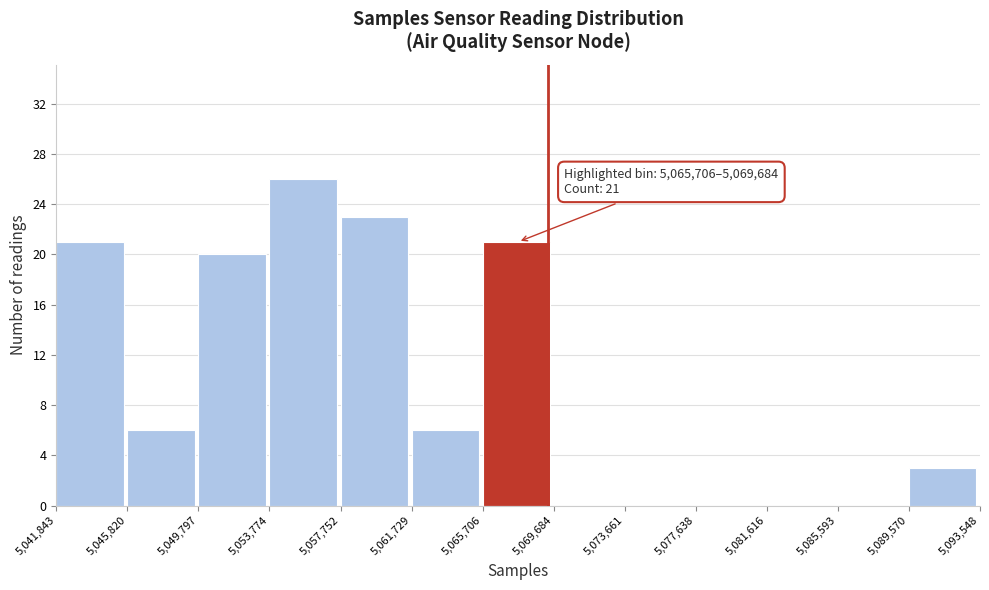

Which range on the x-axis has the tallest bar?

5,053,774 to 5,057,752